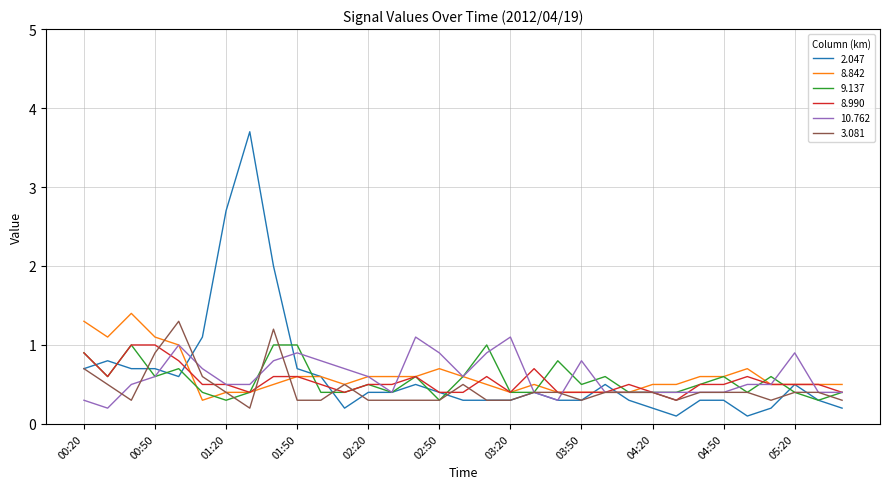

Which series has the largest range (max minus min)?

2.047